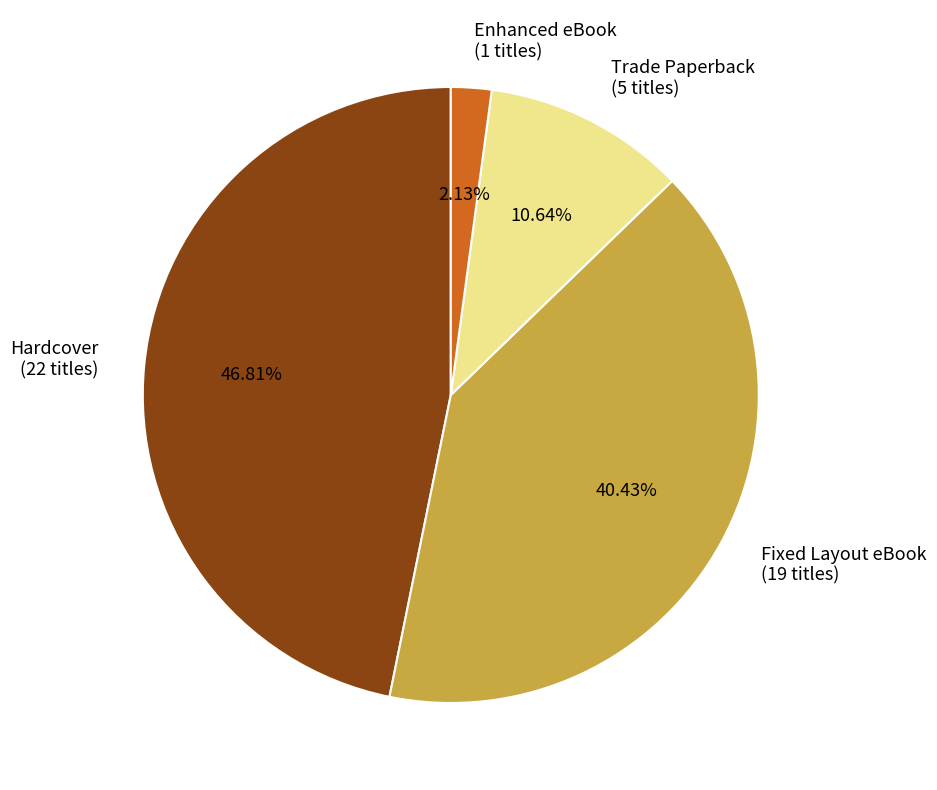

Combined, what portion of the pie is Fixed Layout eBook and Hardcover?

87.2%